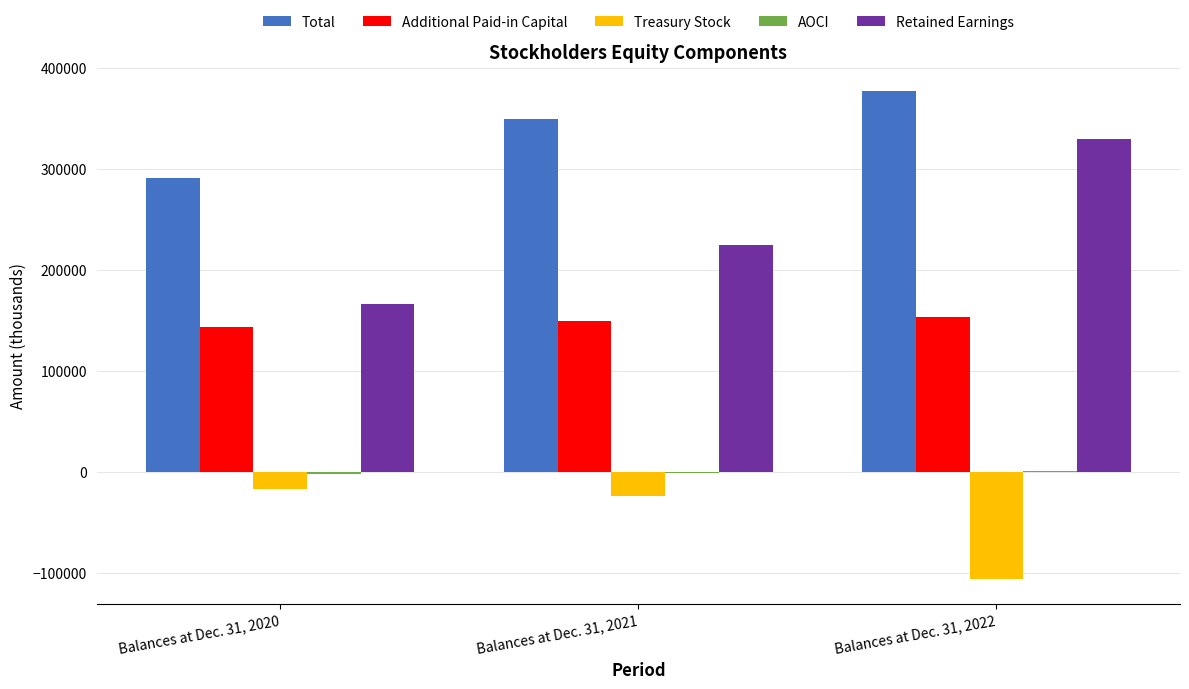

Between Balances at Dec. 31, 2020 and Balances at Dec. 31, 2022, which series saw the biggest shift?

Retained Earnings